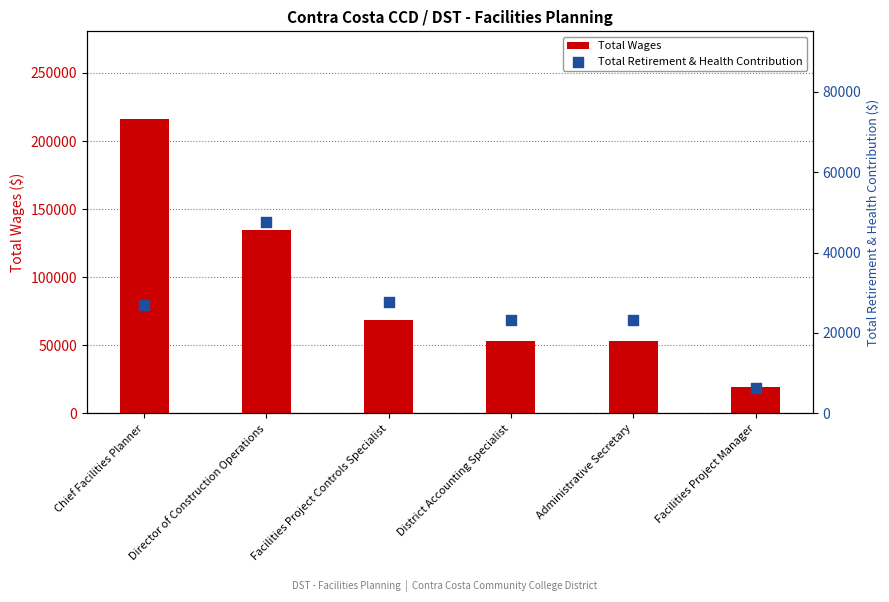

At which category is the sum across all series the highest?

Chief Facilities Planner